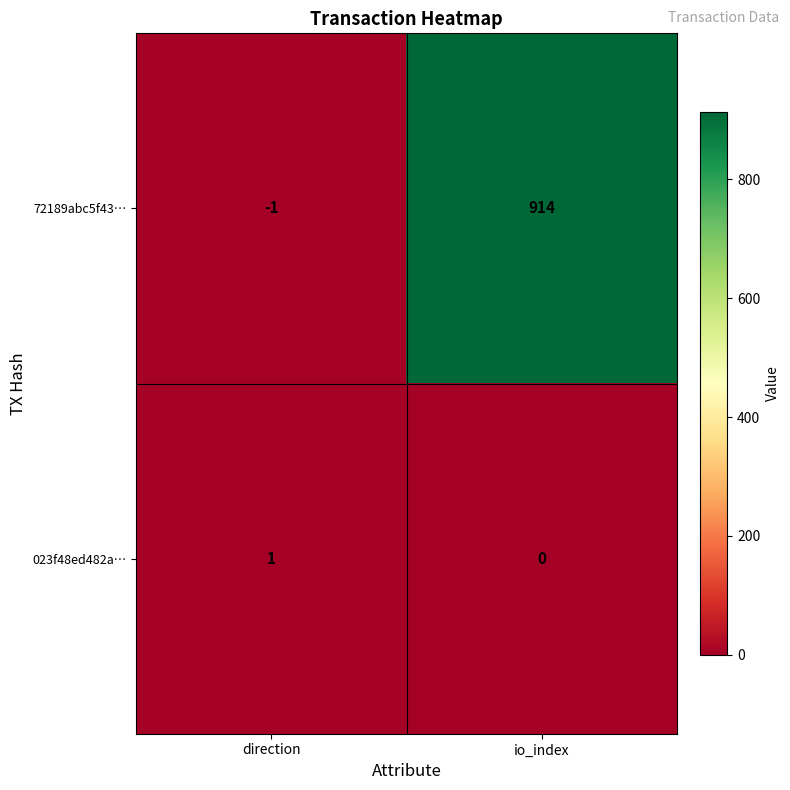

Read the 72189abc5f43… value at io_index, to the nearest 50.

900